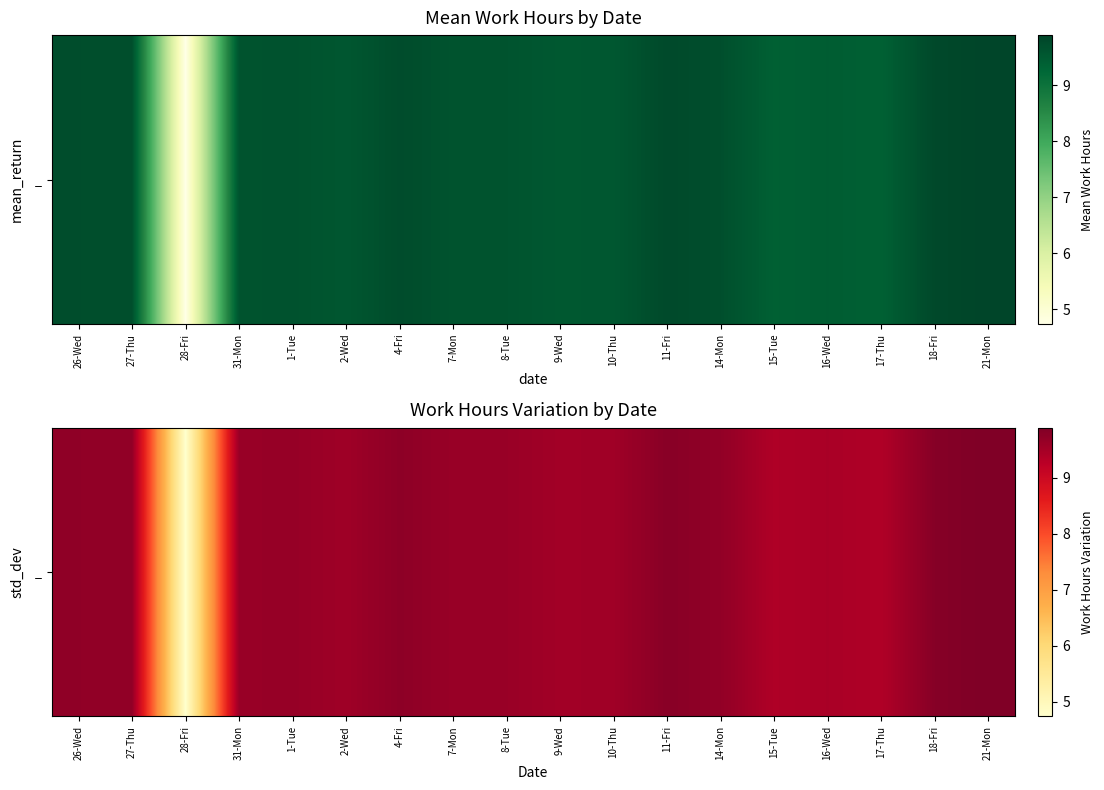

Which has a higher value, 28-Fri or 14-Mon?

14-Mon